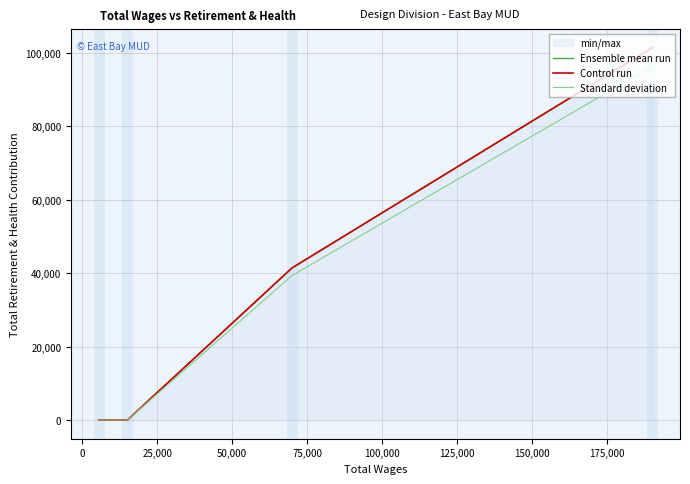

How many data points in Control run are less than 41410?

2